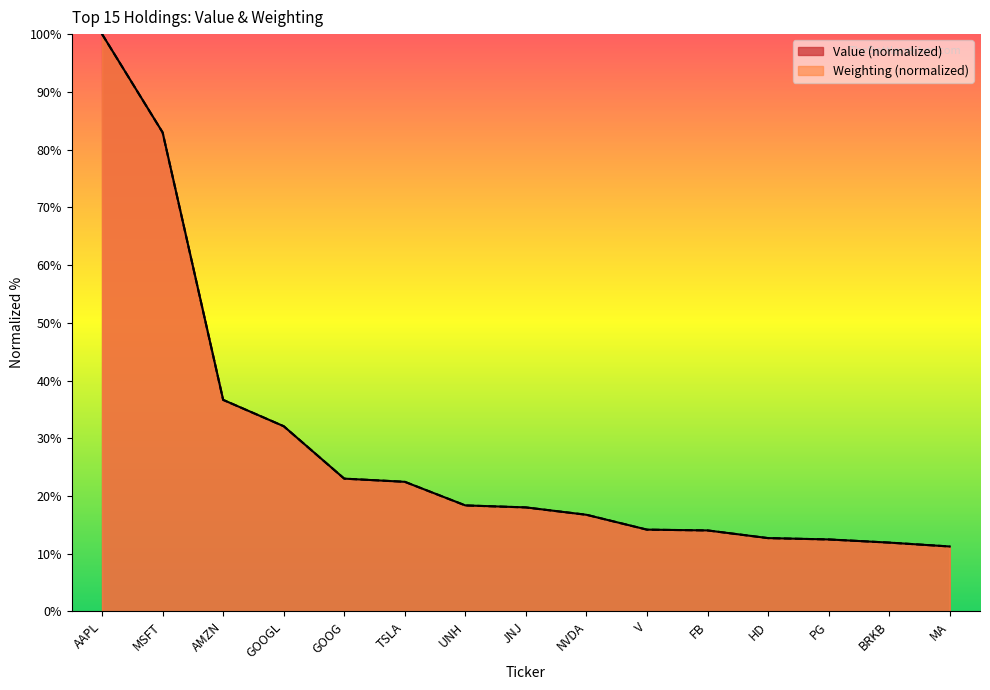

At how many categories does at least one series exceed 70?

2